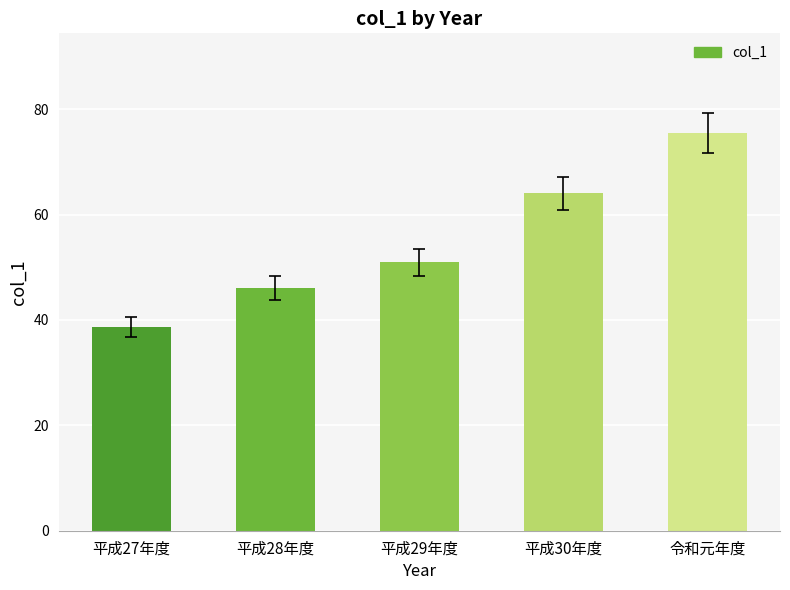

List the labels in order of value, largest first.

令和元年度, 平成30年度, 平成29年度, 平成28年度, 平成27年度